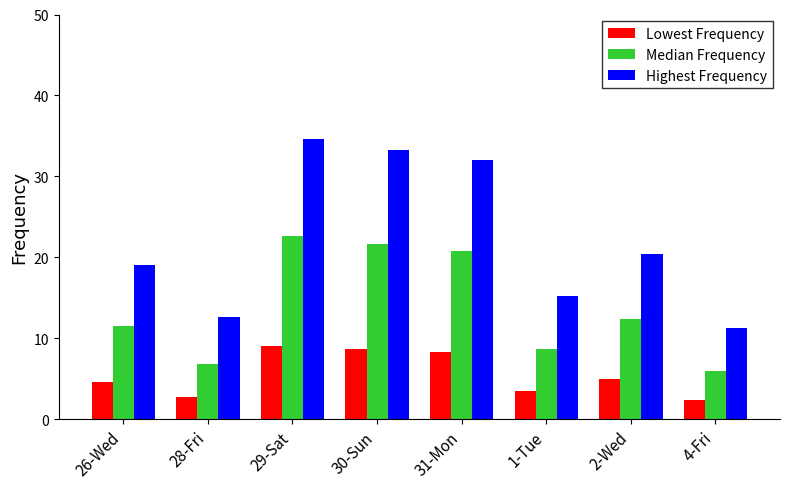

Read the Median Frequency value at 29-Sat.

22.6